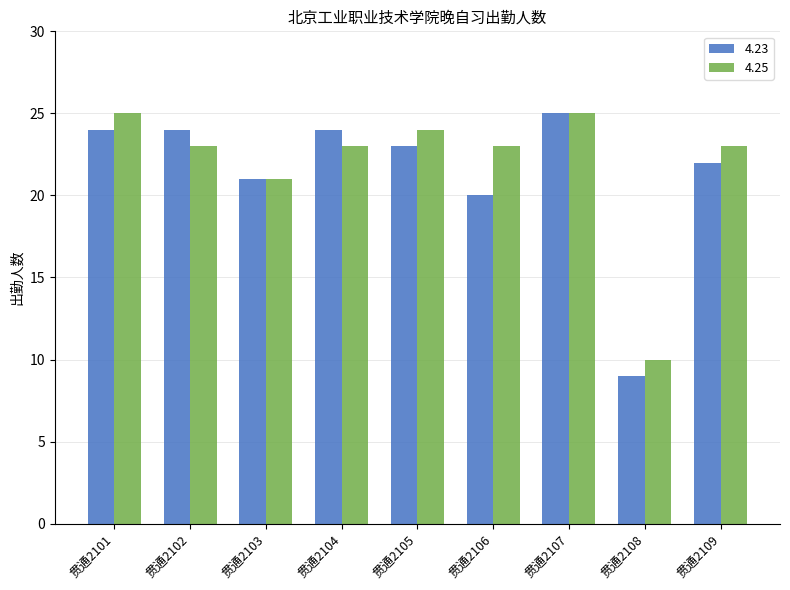

Rank the series at 贯通2104 from lowest to highest value.

4.25, 4.23